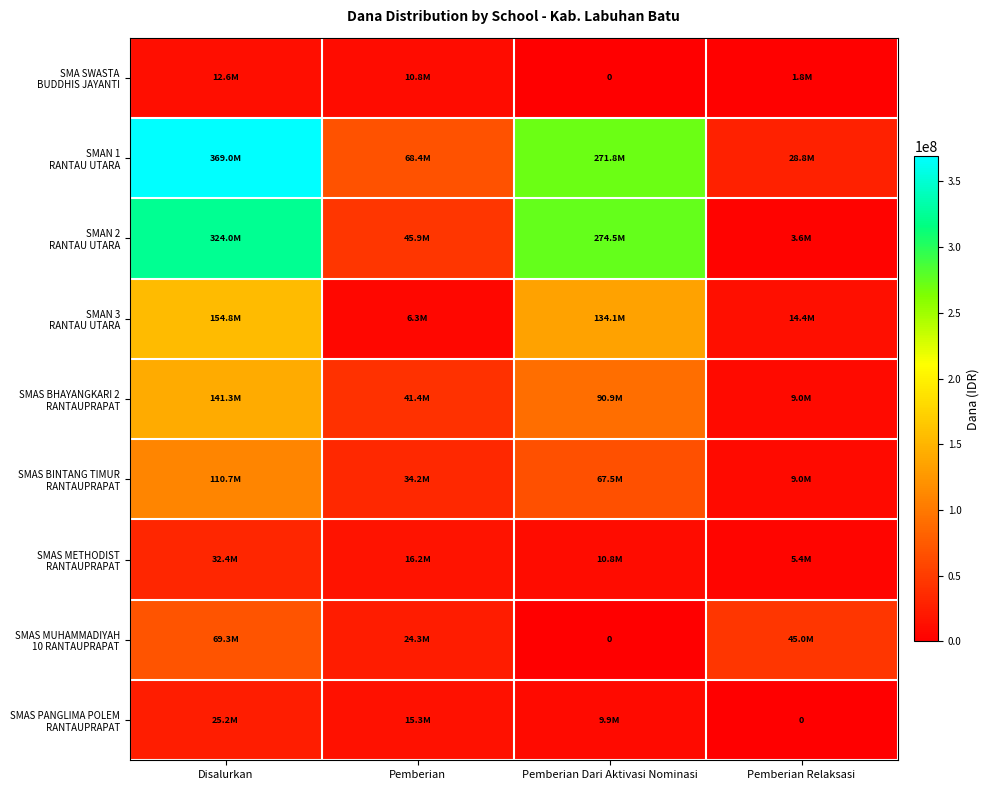

Which series has the largest total across all categories?

SMAN 1 RANTAU UTARA